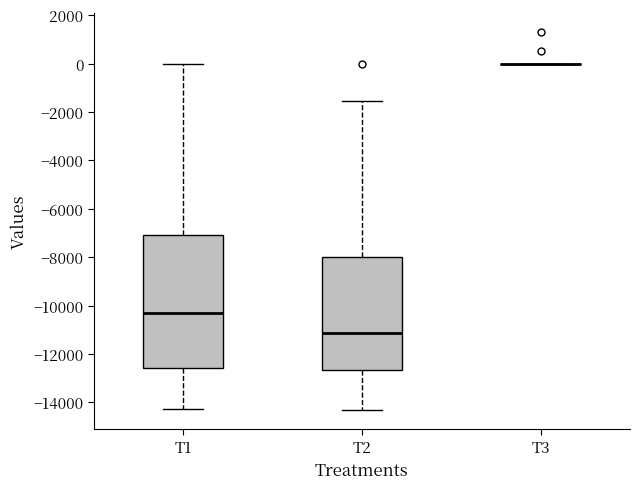

Reading left to right, read every box against the y-axis: the position of its median line, the range the box covers, and the ends of its whiskers. The values are not printed on the chart, so give them approximately, as read against the axis.

T1: median -10400, box -12600 to -7000, whiskers -14200 to 0
T2: median -11200, box -12600 to -8000, whiskers -14400 to -1600
T3: box collapsed to a line at 0, whiskers 0 to 0